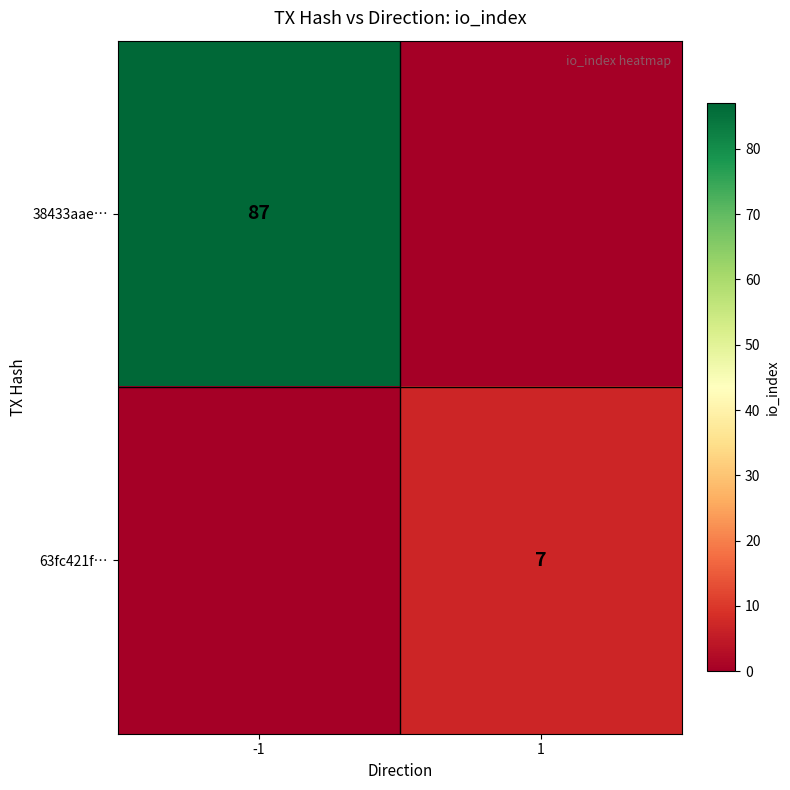

At which category is the sum across all series the highest?

-1